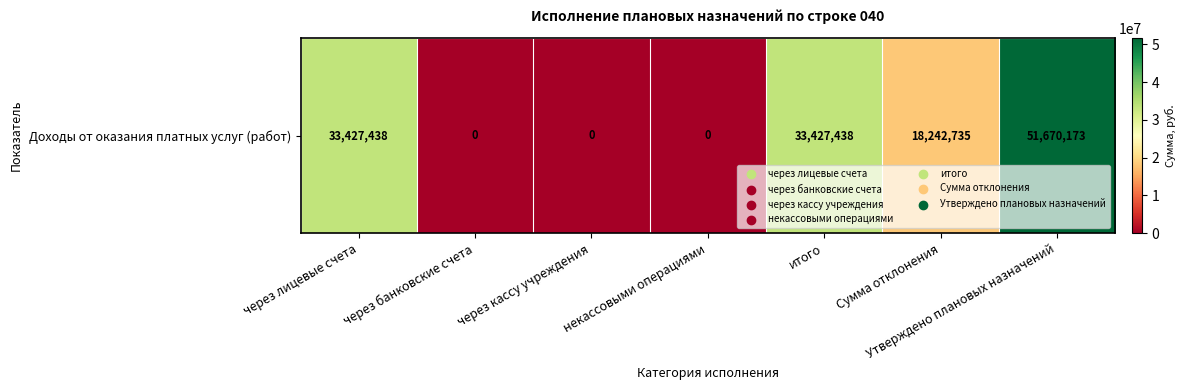

Read the value at итого.

33427438.2